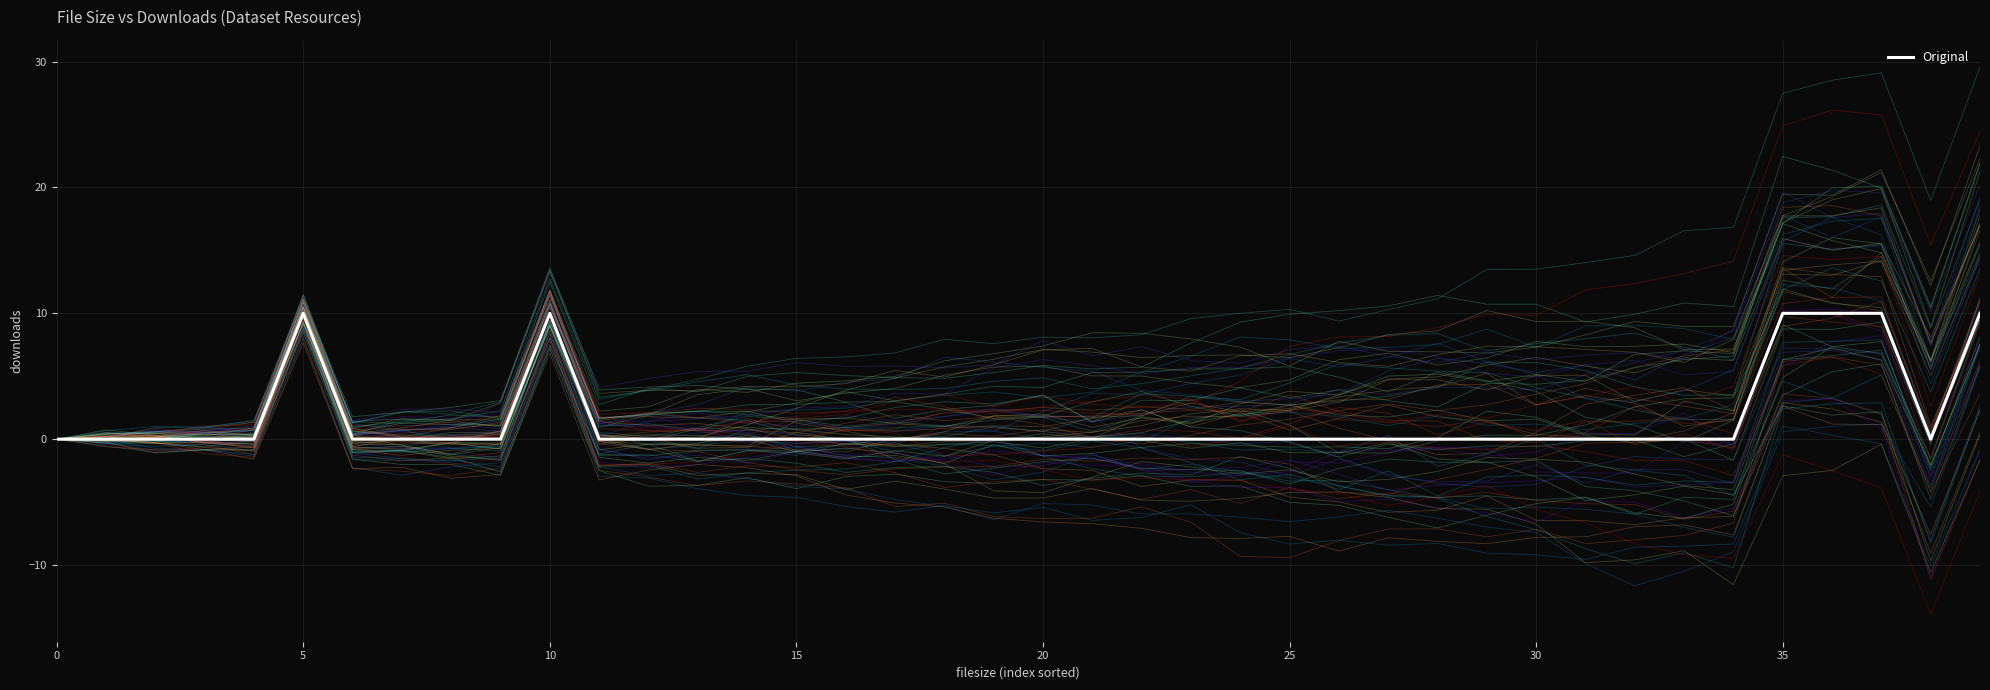

Is this an area chart (filled region under the line)?

No